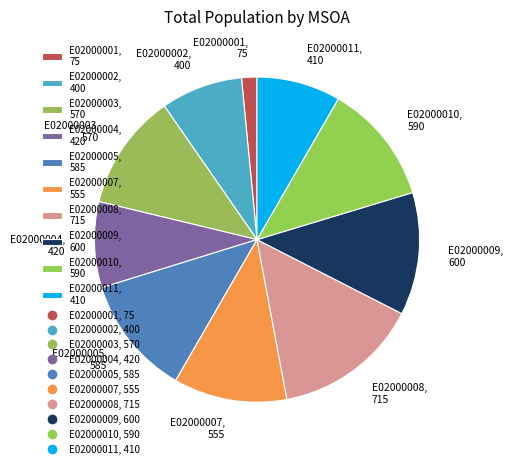

What is the ratio of the value at E02000001 to the value at E02000010?

0.1